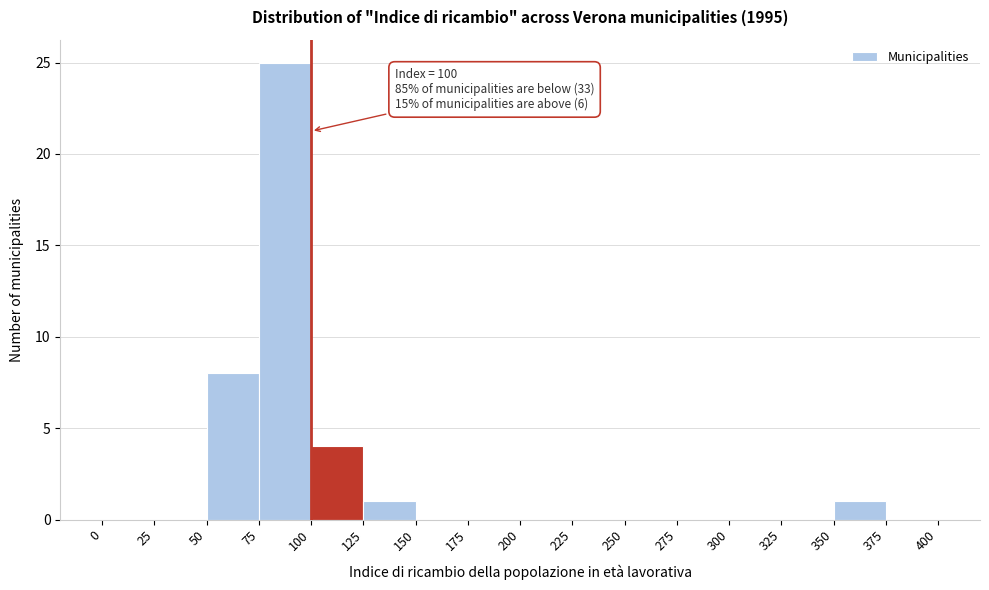

Which range on the x-axis has the tallest bar?

75 to 100